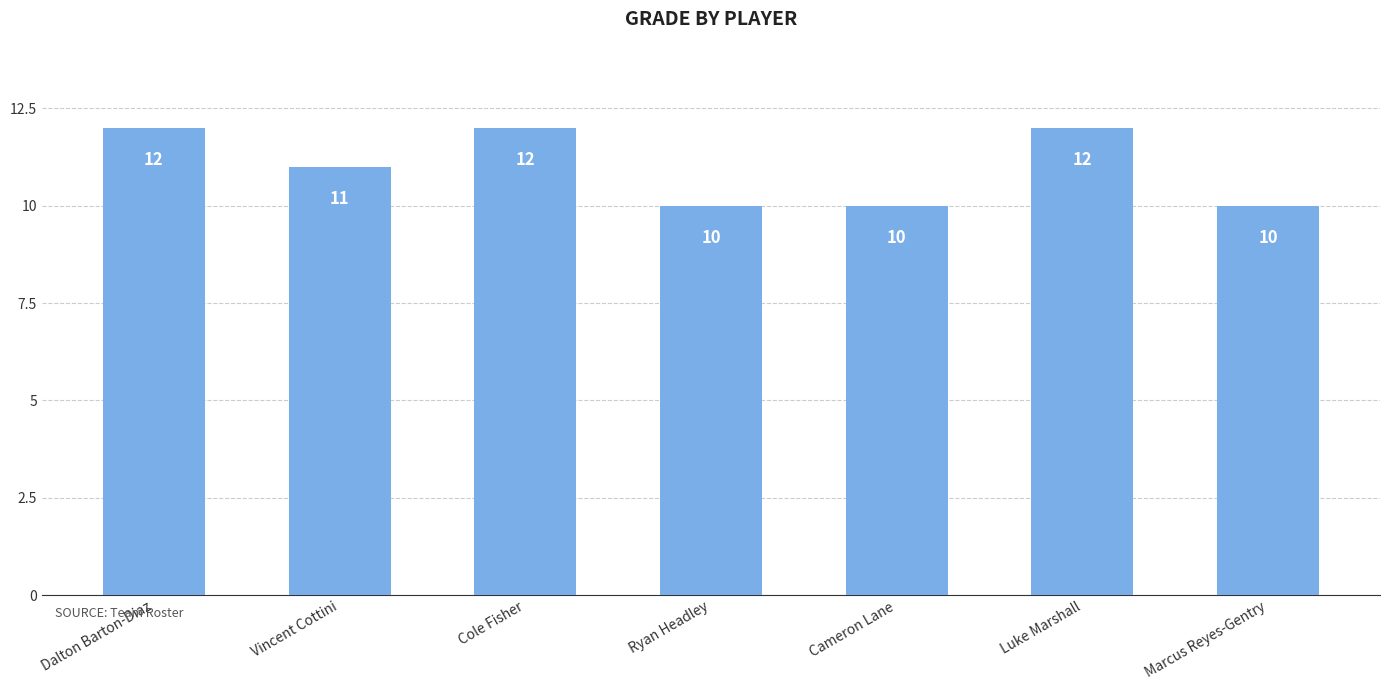

Reading right to left, extract all data points from this chart.

10	12	10	10	12	11	12